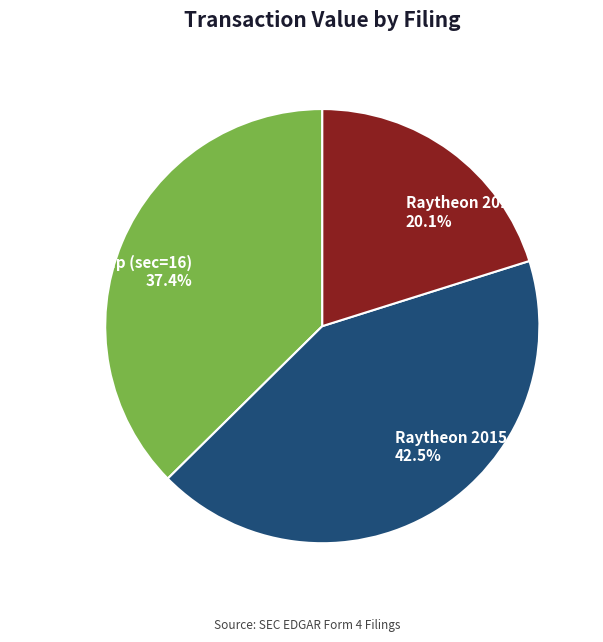

Is there any slice that represents more than half of the pie?

No